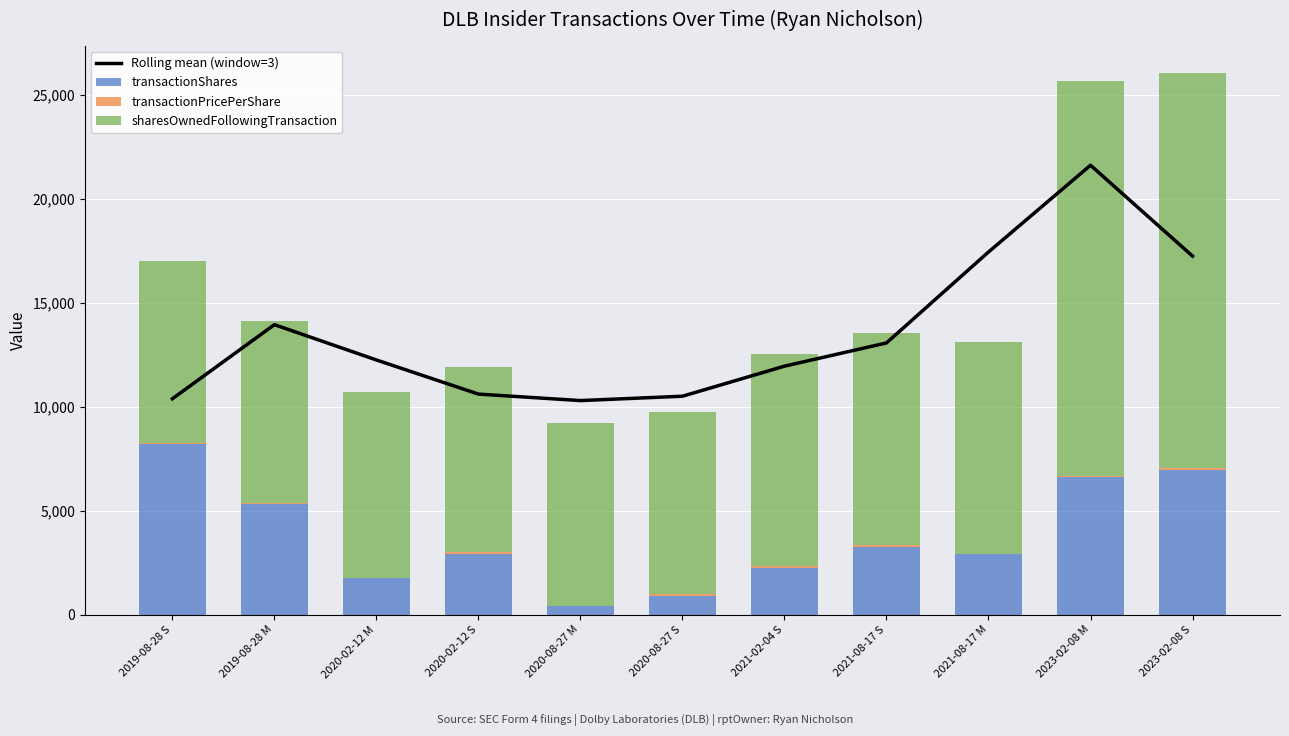

What is the difference between the maximum and second lowest values in the sharesOwnedFollowingTransaction series?

10252.0